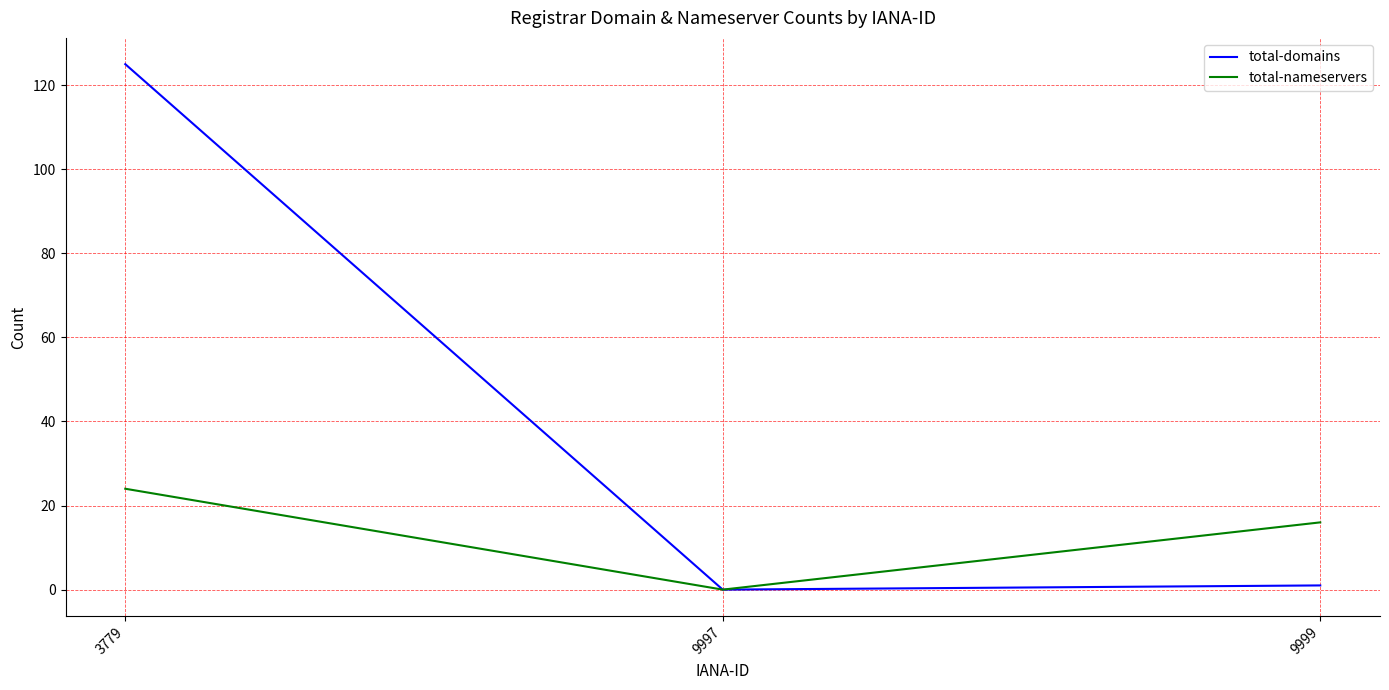

The total-nameservers series shows 9 at 3779. True or false?

False